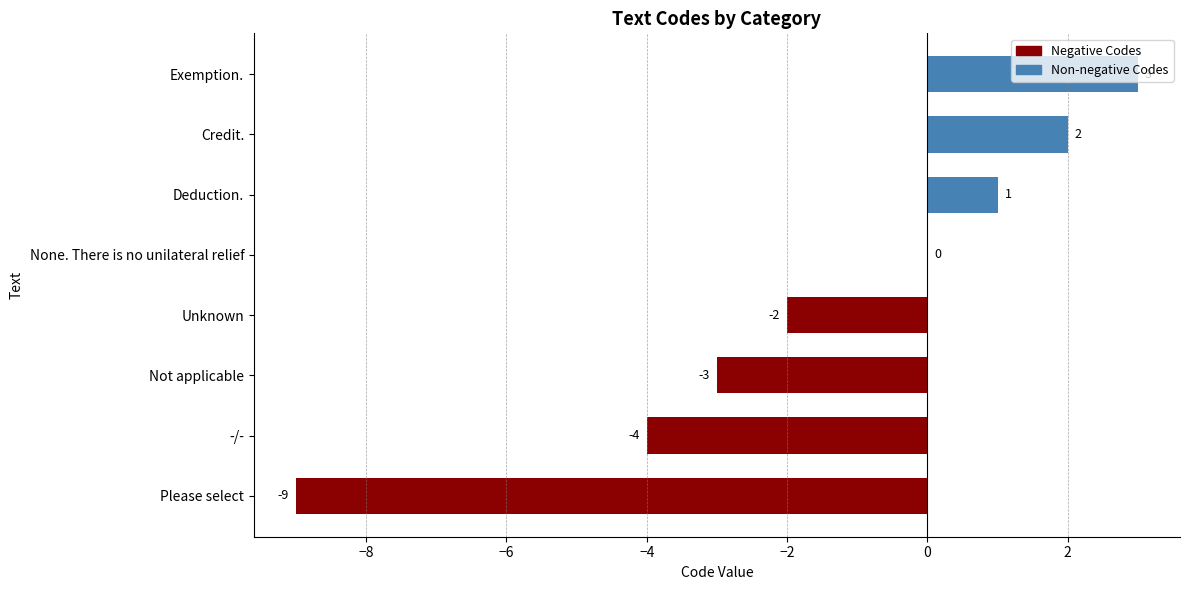

Which label corresponds to the largest value in the chart?

Exemption.